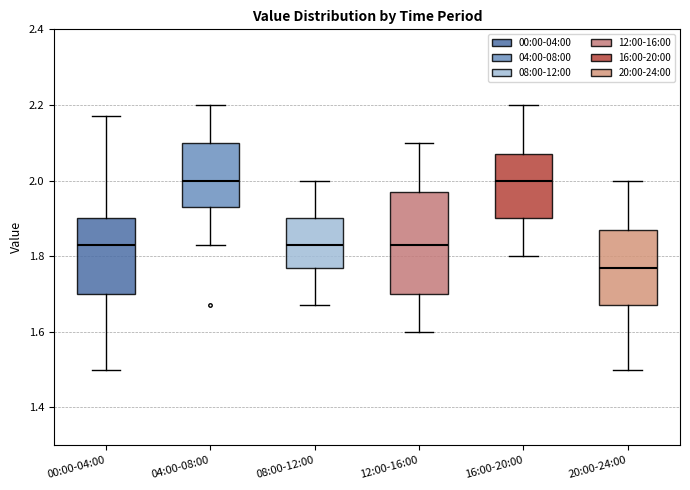

Where does the median line of the box for 08:00-12:00 sit on the y-axis? The values are not printed on the chart, so give them approximately, as read against the axis.

1.84